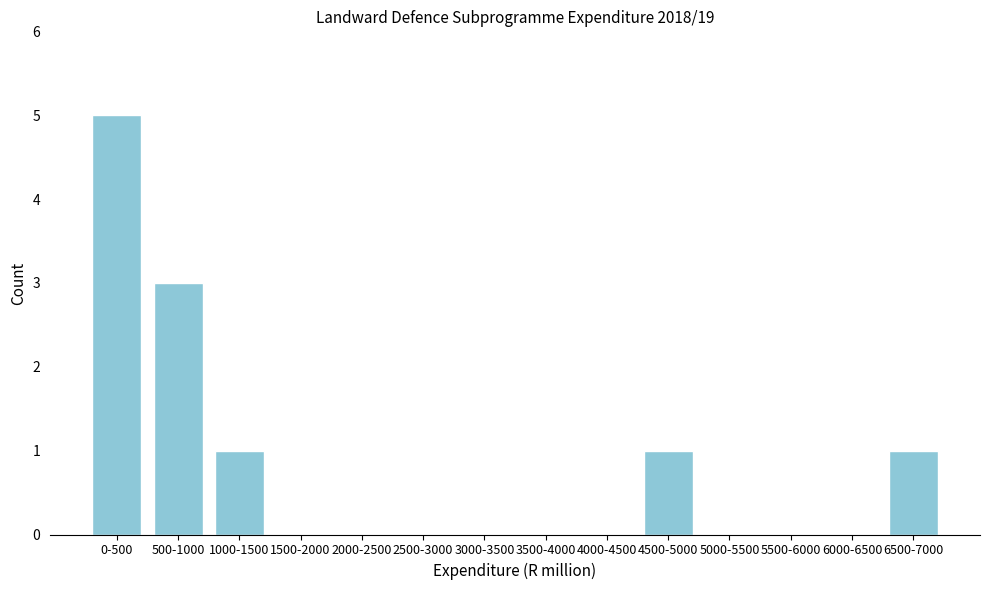

Reading left to right, extract all data points from this chart.

0-500=5	500-1000=3	1000-1500=1	1500-2000=0	2000-2500=0	2500-3000=0	3000-3500=0	3500-4000=0	4000-4500=0	4500-5000=1	5000-5500=0	5500-6000=0	6000-6500=0	6500-7000=1